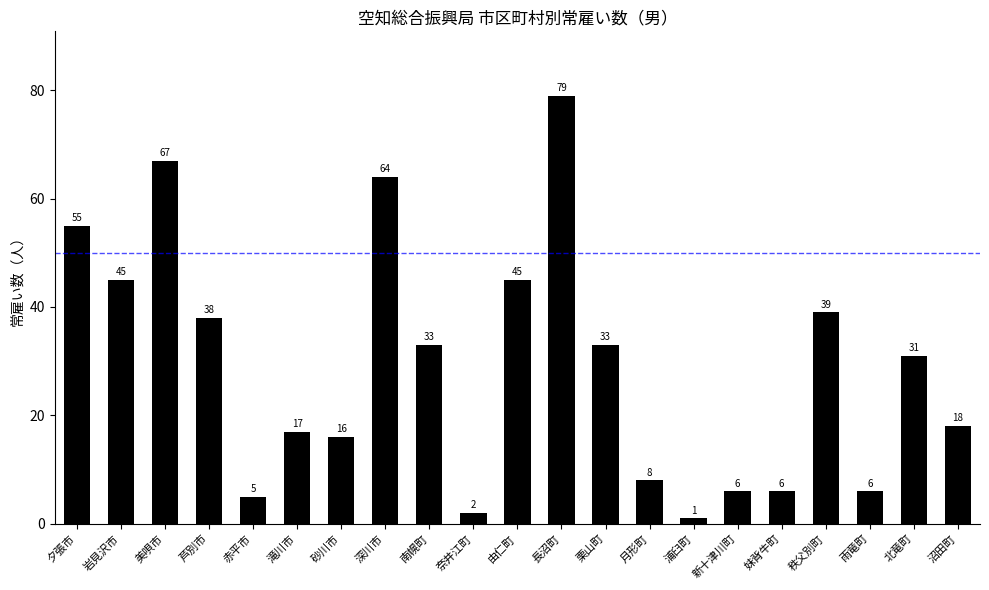

What position from the left is 浦臼町?

15